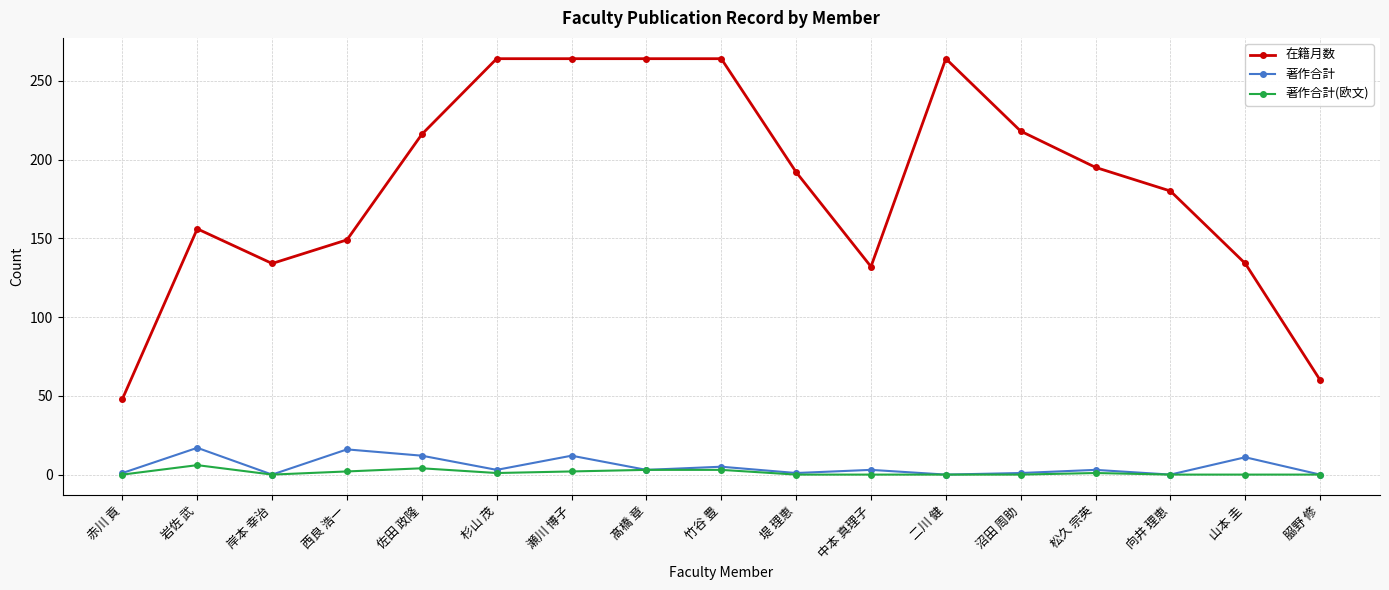

Is it true that 在籍月数 equals 343 at 松久 宗英?

False